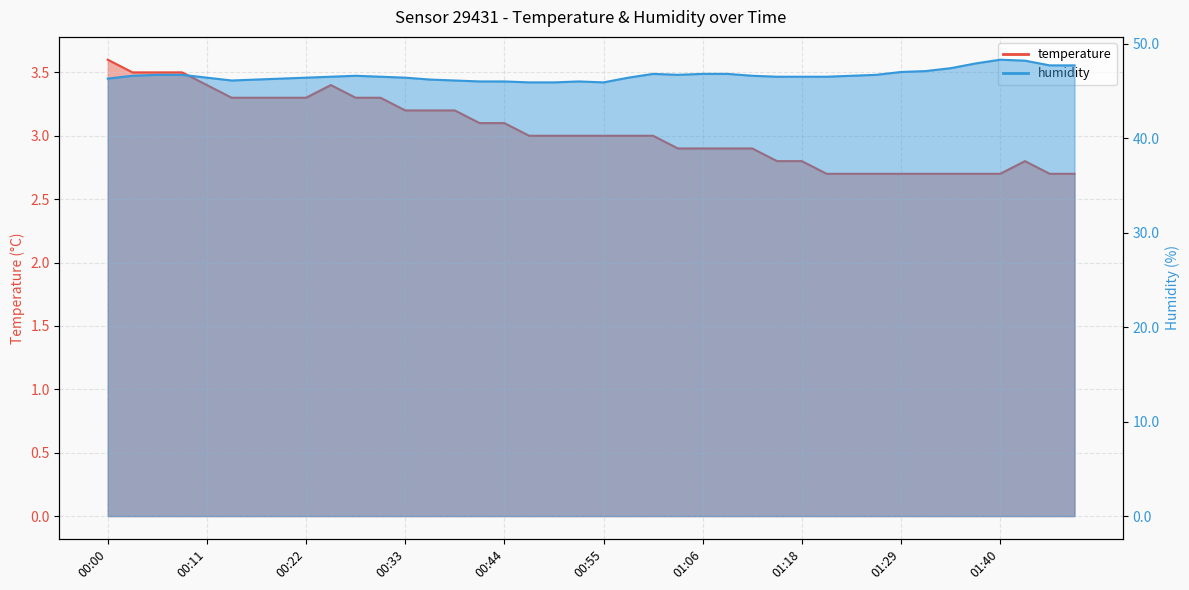

True or false: temperature and humidity intersect in this chart.

False